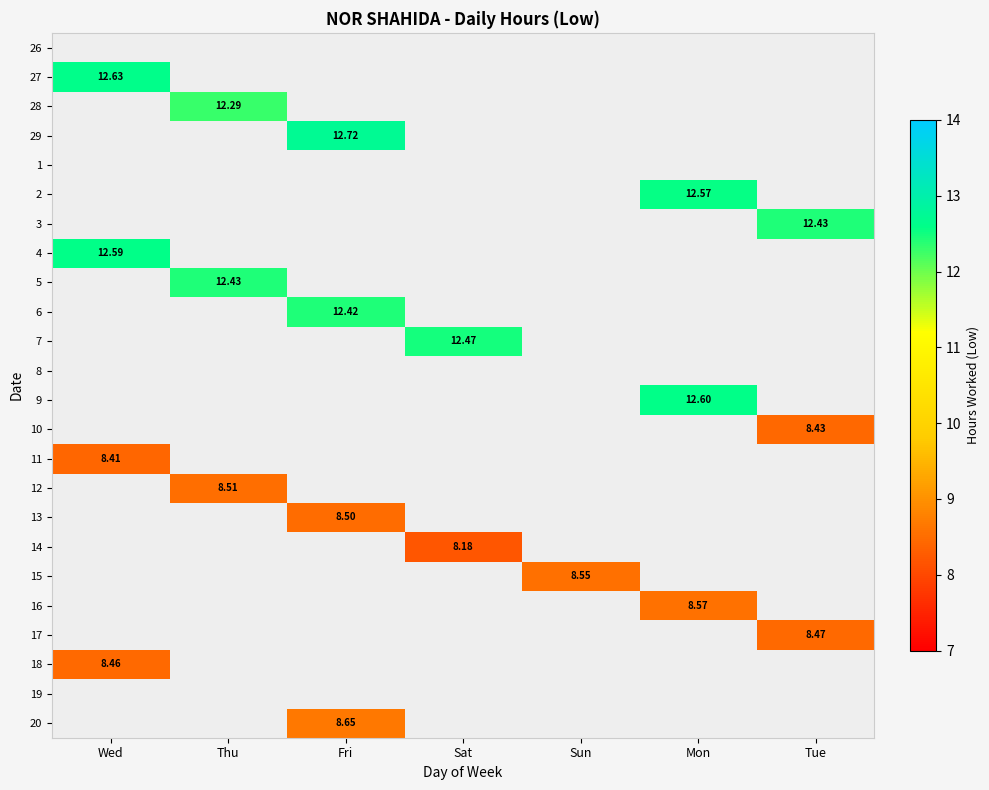

How many positive values does the 12 series have?

1